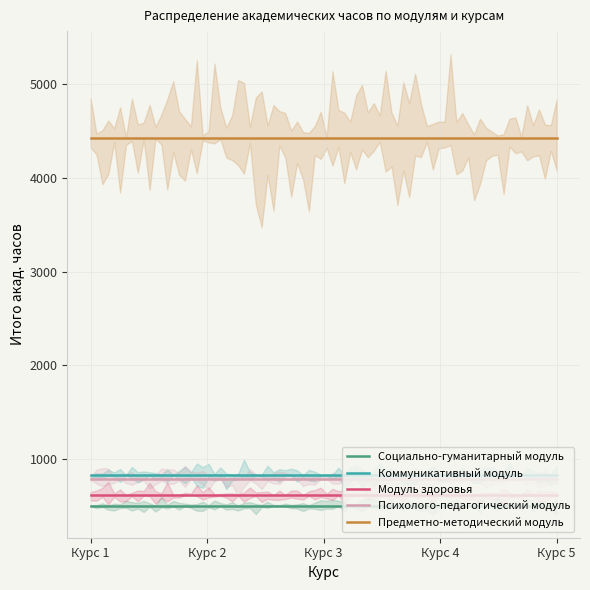

How many lines are shown in the chart?

5